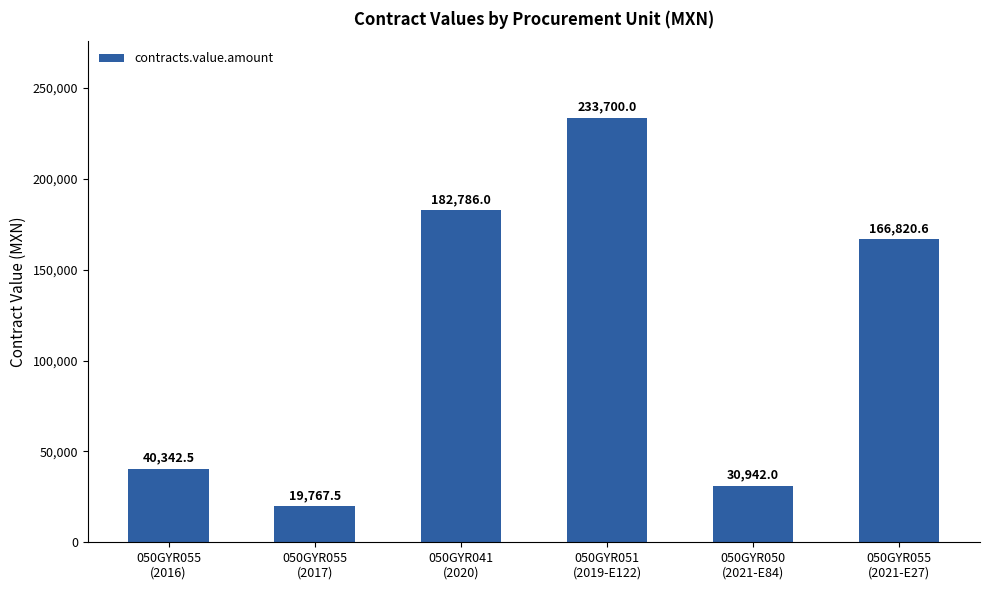

How many data points are above 166820?

3